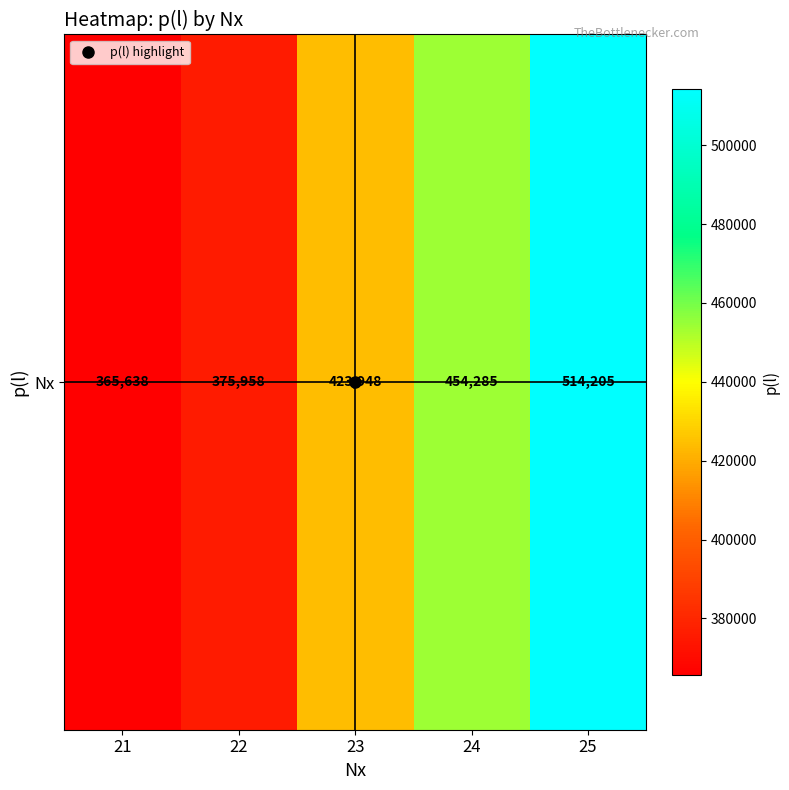

Which label corresponds to the smallest value in the chart?

21